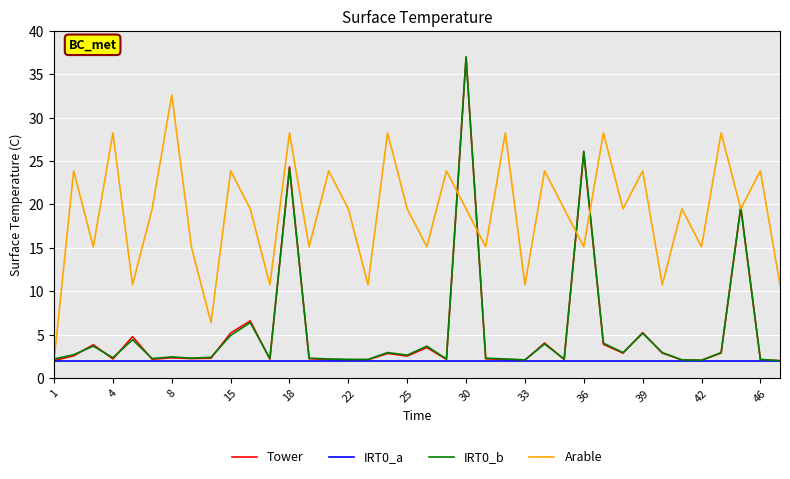

Which series has the largest total across all categories?

Arable